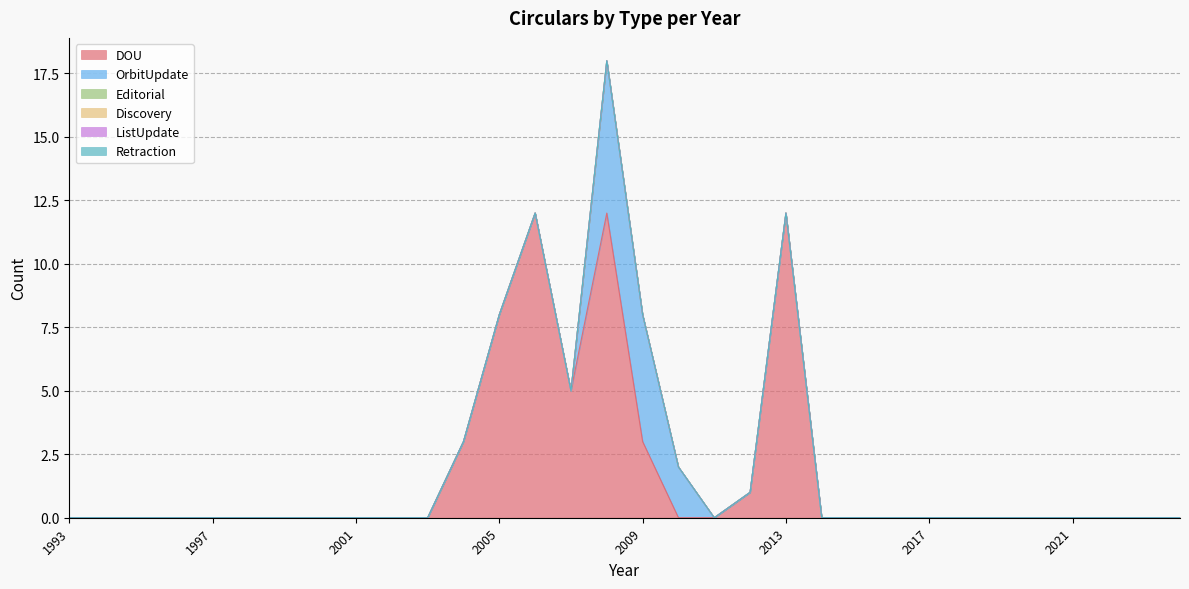

Reading left to right, list all the values displayed in this chart.

DOU: 1993=0	1994=0	1995=0	1996=0	1997=0	1998=0	1999=0	2000=0	2001=0	2002=0	2003=0	2004=3	2005=8	2006=12	2007=5	2008=12	2009=3	2010=0	2011=0	2012=1	2013=12	2014=0	2015=0	2016=0	2017=0	2018=0	2019=0	2020=0	2021=0	2022=0	2023=0	2024=0
OrbitUpdate: 1993=0	1994=0	1995=0	1996=0	1997=0	1998=0	1999=0	2000=0	2001=0	2002=0	2003=0	2004=0	2005=0	2006=0	2007=0	2008=6	2009=5	2010=2	2011=0	2012=0	2013=0	2014=0	2015=0	2016=0	2017=0	2018=0	2019=0	2020=0	2021=0	2022=0	2023=0	2024=0
Editorial: 1993=0	1994=0	1995=0	1996=0	1997=0	1998=0	1999=0	2000=0	2001=0	2002=0	2003=0	2004=0	2005=0	2006=0	2007=0	2008=0	2009=0	2010=0	2011=0	2012=0	2013=0	2014=0	2015=0	2016=0	2017=0	2018=0	2019=0	2020=0	2021=0	2022=0	2023=0	2024=0
Discovery: 1993=0	1994=0	1995=0	1996=0	1997=0	1998=0	1999=0	2000=0	2001=0	2002=0	2003=0	2004=0	2005=0	2006=0	2007=0	2008=0	2009=0	2010=0	2011=0	2012=0	2013=0	2014=0	2015=0	2016=0	2017=0	2018=0	2019=0	2020=0	2021=0	2022=0	2023=0	2024=0
ListUpdate: 1993=0	1994=0	1995=0	1996=0	1997=0	1998=0	1999=0	2000=0	2001=0	2002=0	2003=0	2004=0	2005=0	2006=0	2007=0	2008=0	2009=0	2010=0	2011=0	2012=0	2013=0	2014=0	2015=0	2016=0	2017=0	2018=0	2019=0	2020=0	2021=0	2022=0	2023=0	2024=0
Retraction: 1993=0	1994=0	1995=0	1996=0	1997=0	1998=0	1999=0	2000=0	2001=0	2002=0	2003=0	2004=0	2005=0	2006=0	2007=0	2008=0	2009=0	2010=0	2011=0	2012=0	2013=0	2014=0	2015=0	2016=0	2017=0	2018=0	2019=0	2020=0	2021=0	2022=0	2023=0	2024=0